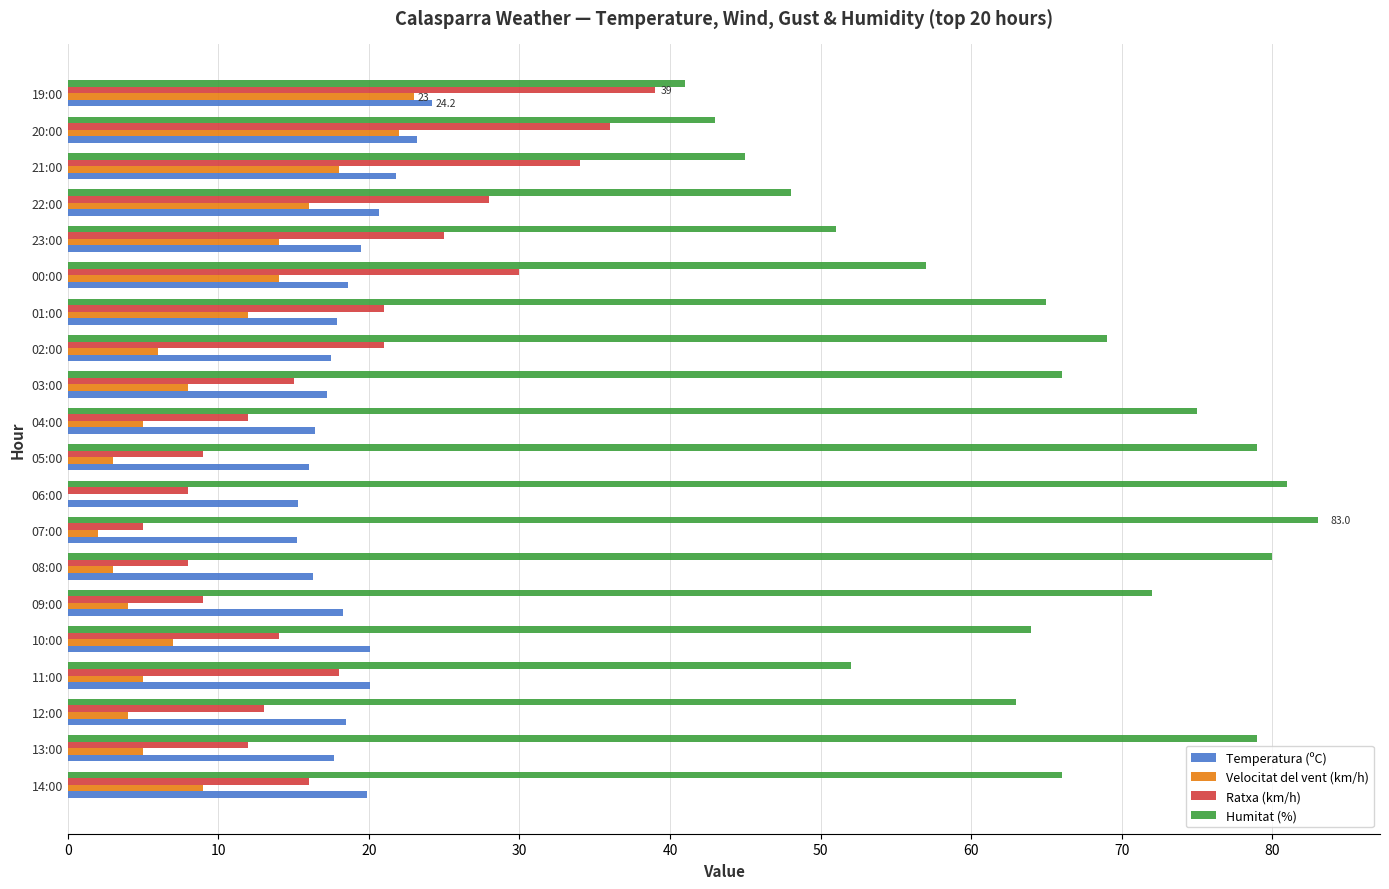

Count the number of categories in the chart.

20